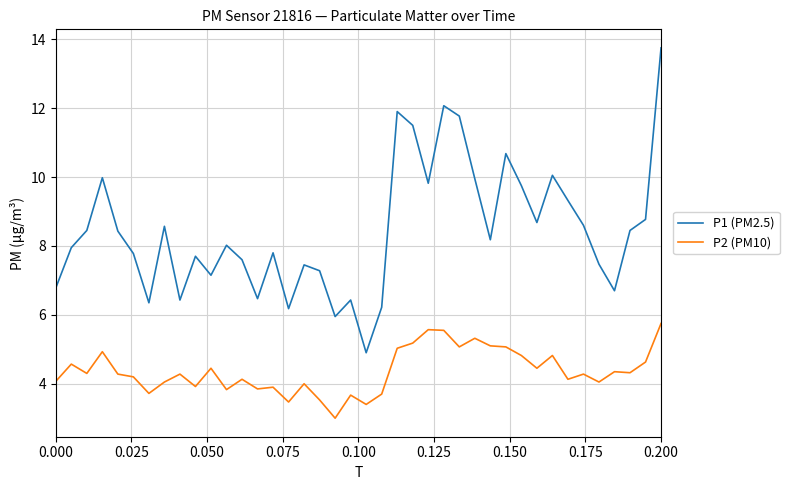

What is the greatest value displayed?

13.8